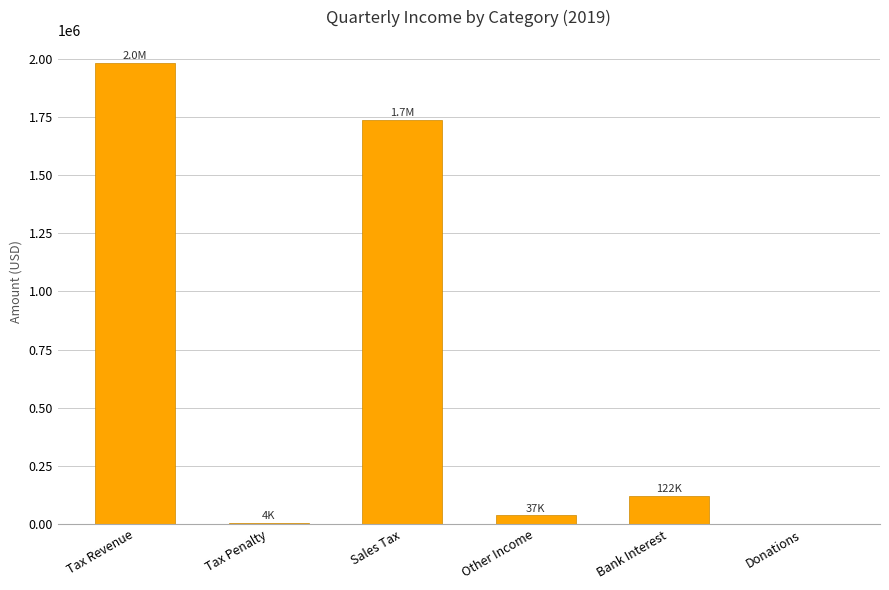

What is the approximate value at Bank Interest?

122360.3